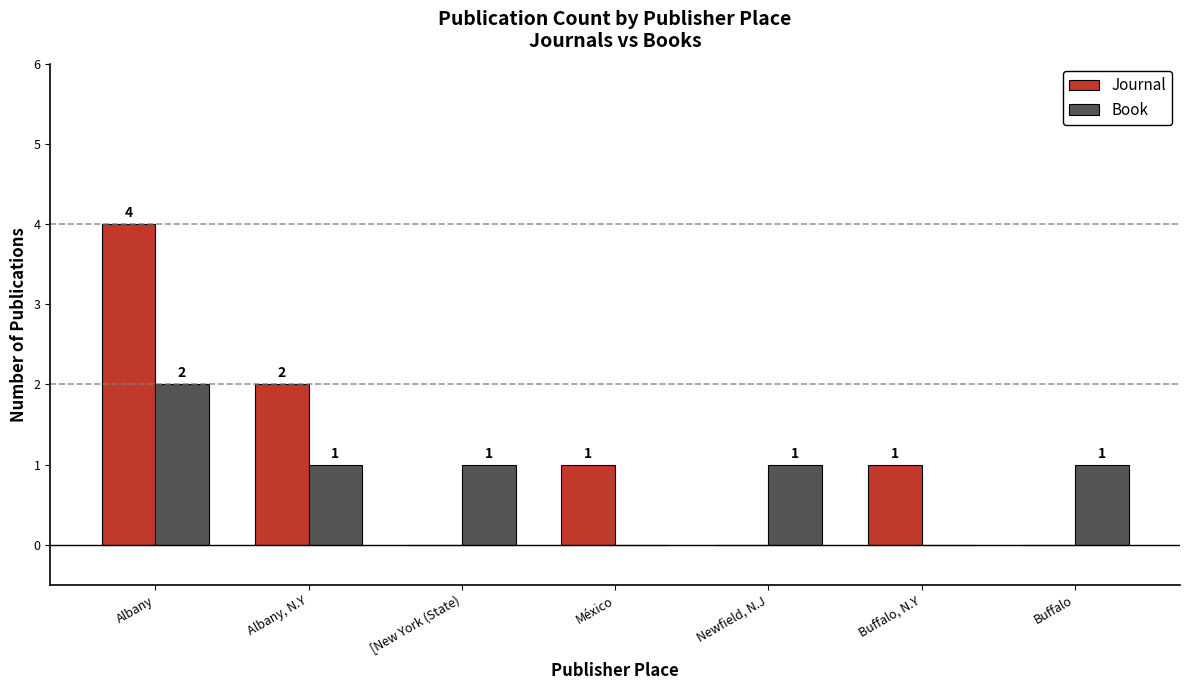

How many Book values are between 0 and 1?

6